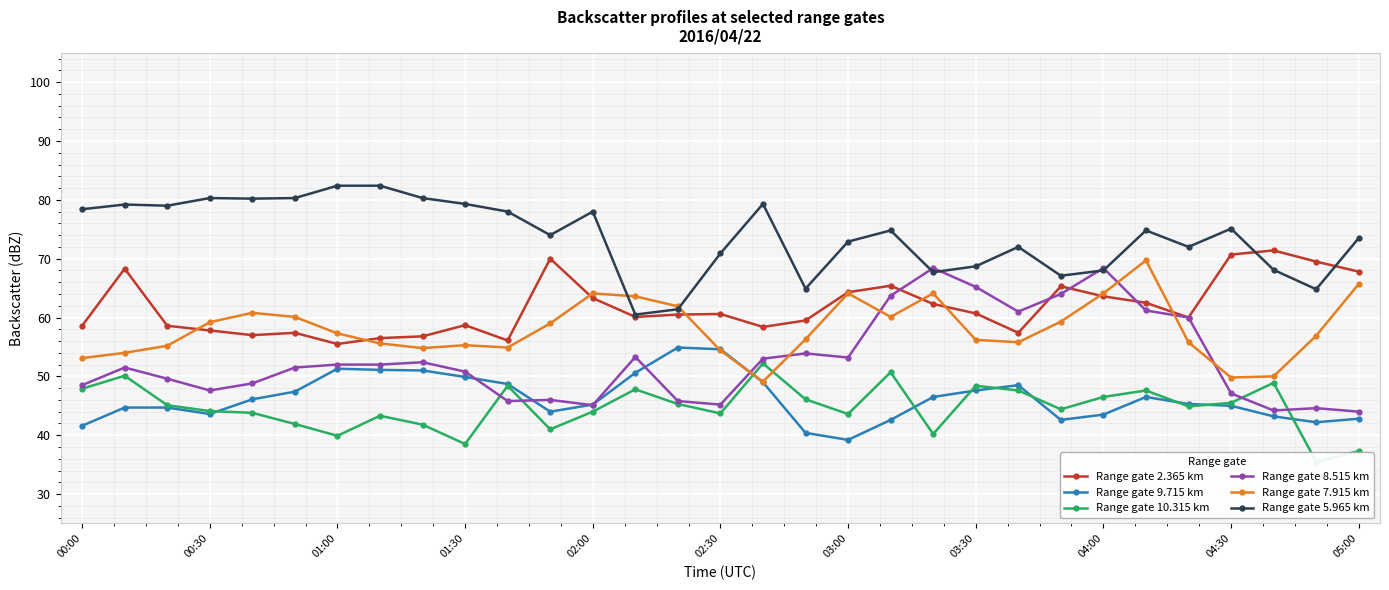

What is the difference between the maximum and minimum values in the Range gate 7.915 km series?

20.6